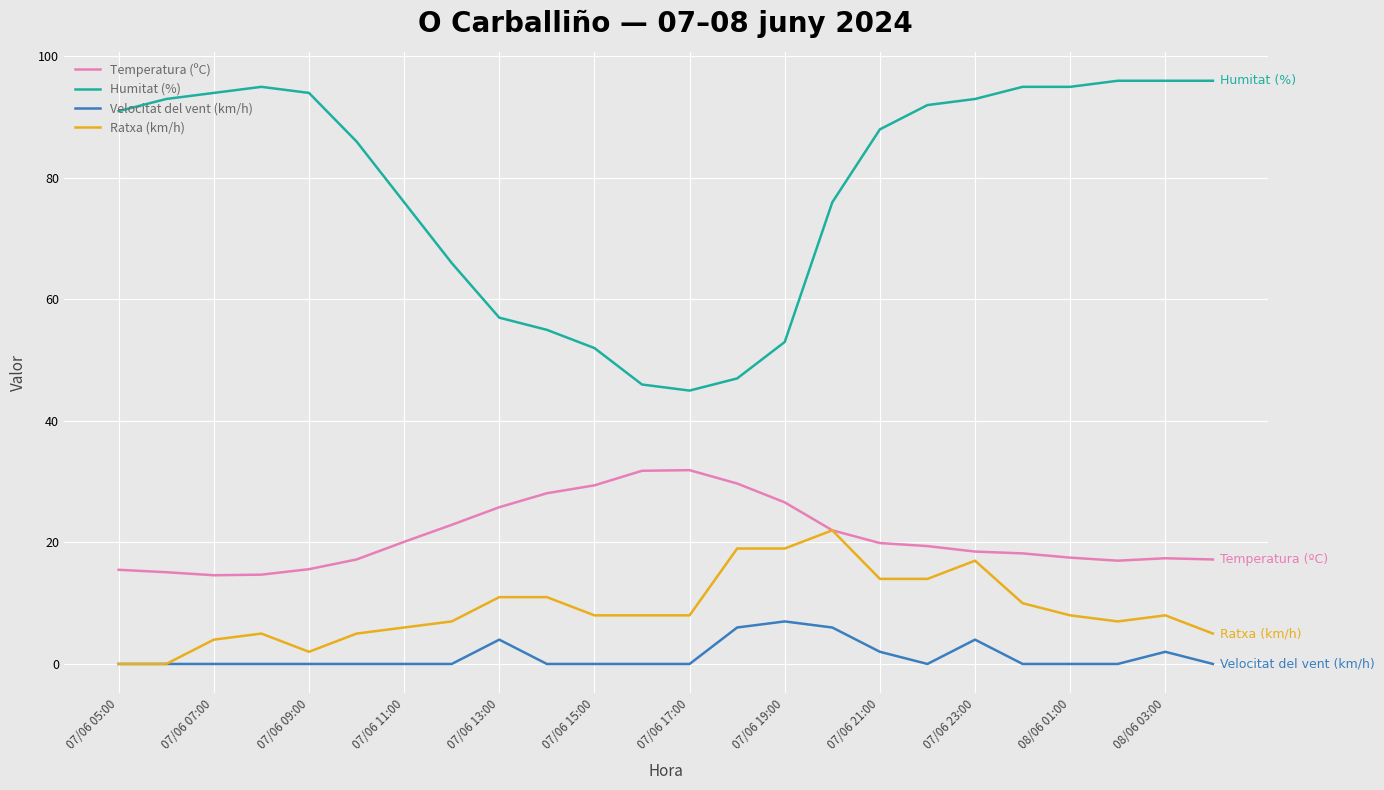

What is the maximum value shown in the chart?

96.0